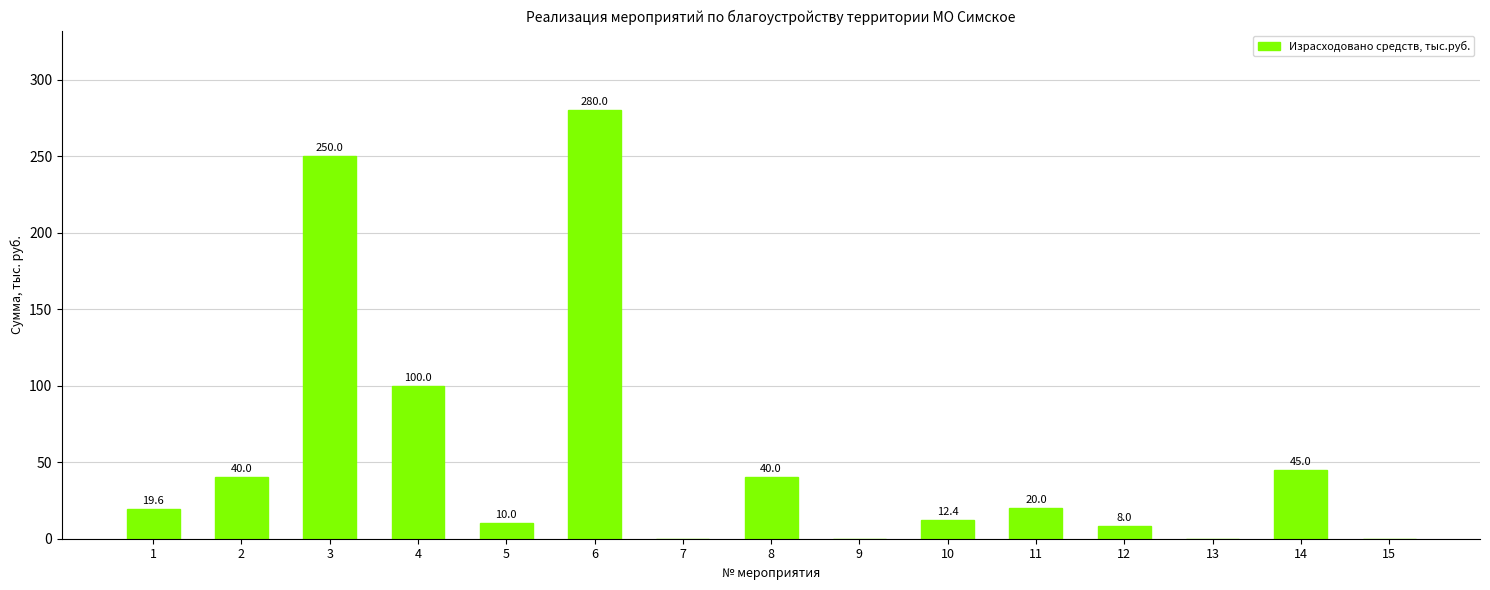

Are the bars horizontal?

No